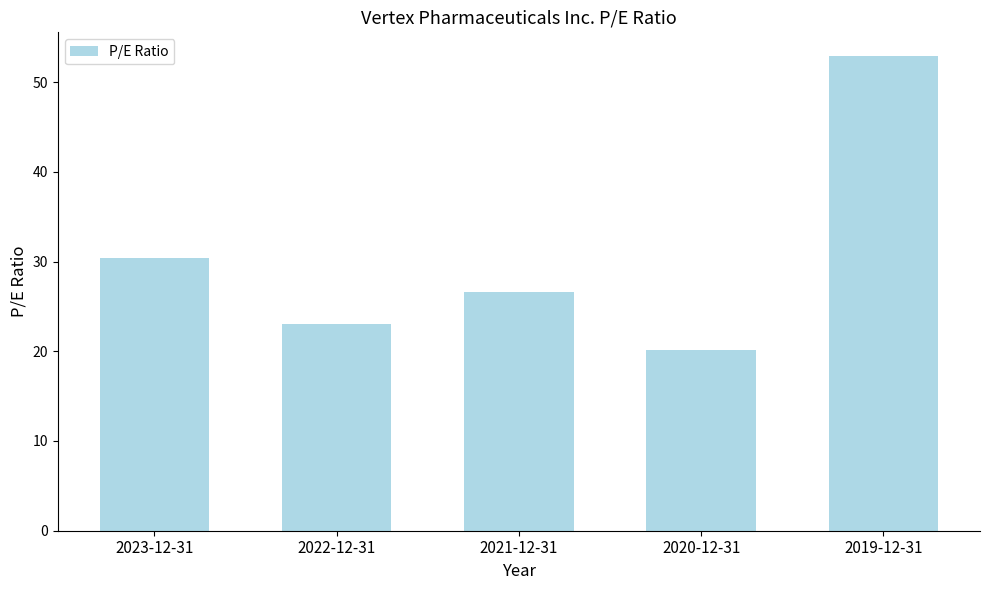

True or false: the data shows 23.0 at 2022-12-31.

True